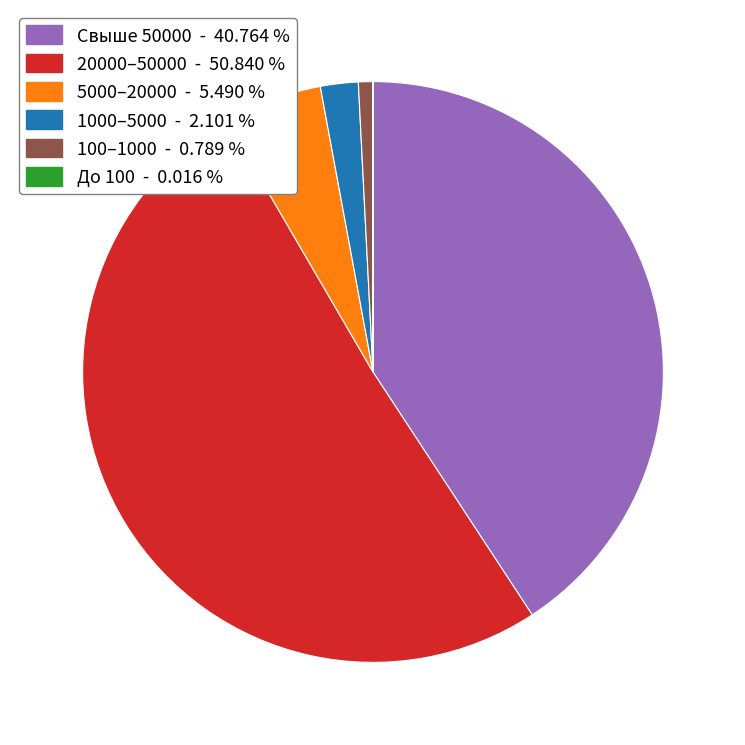

Does any single category account for the majority?

Yes